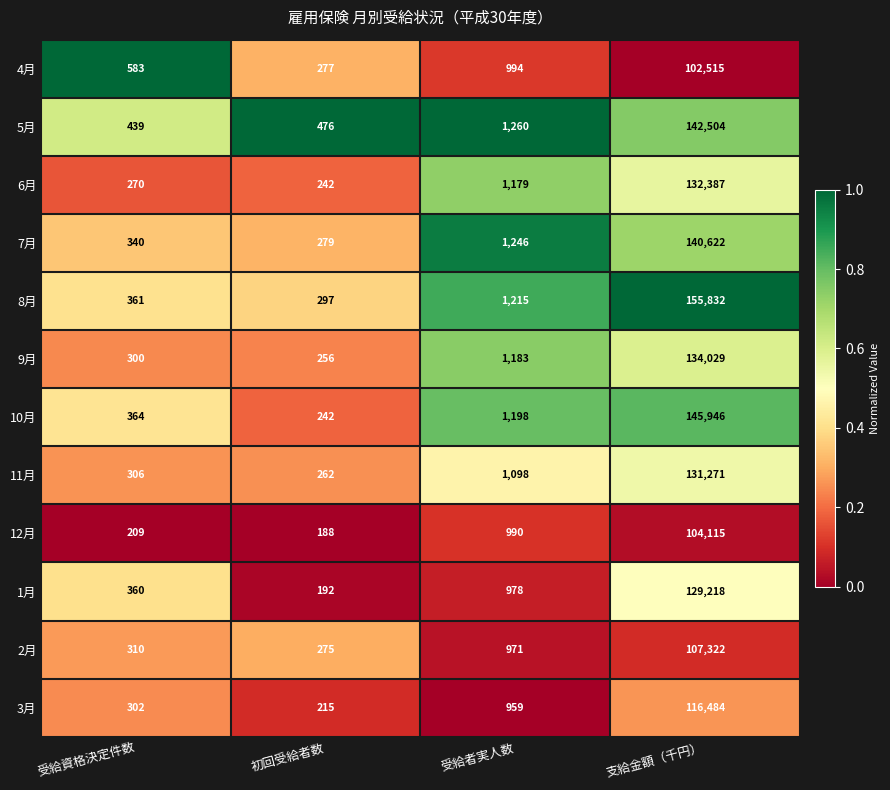

Between 受給資格決定件数 and 初回受給者数, which series saw the biggest shift?

4月